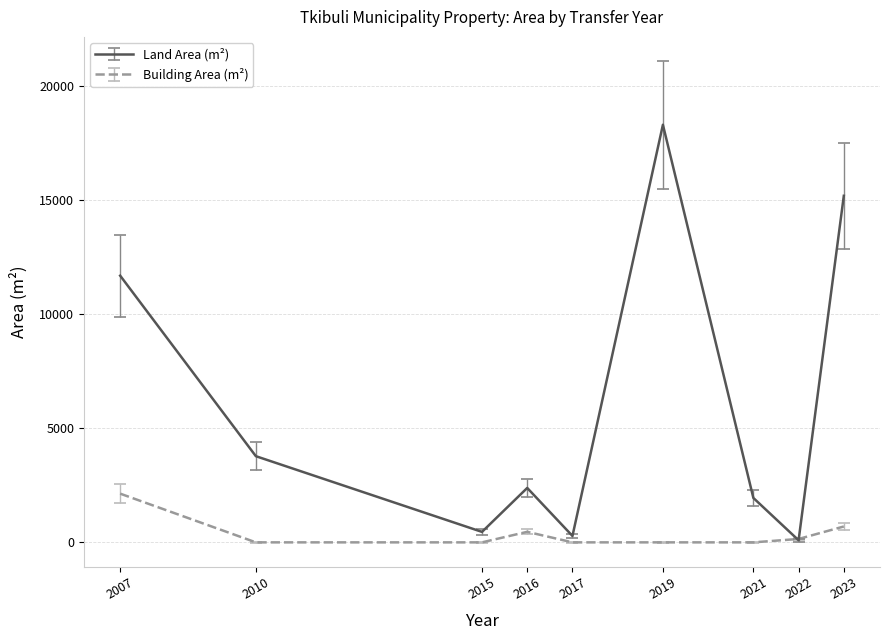

Between 2015 and 2023, which series saw the biggest shift?

Land Area (m²)